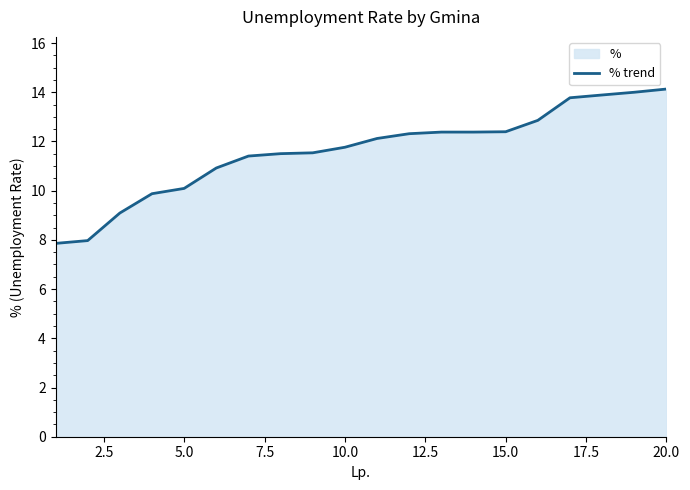

What is the average value?

11.6